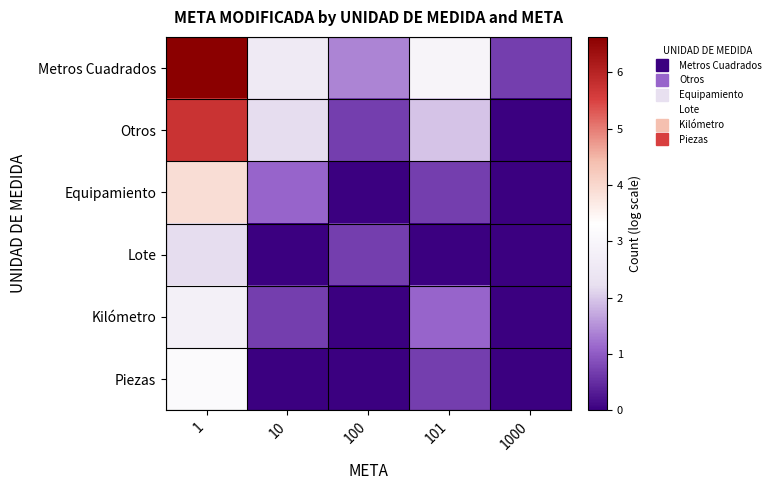

Count the number of categories in the chart.

5